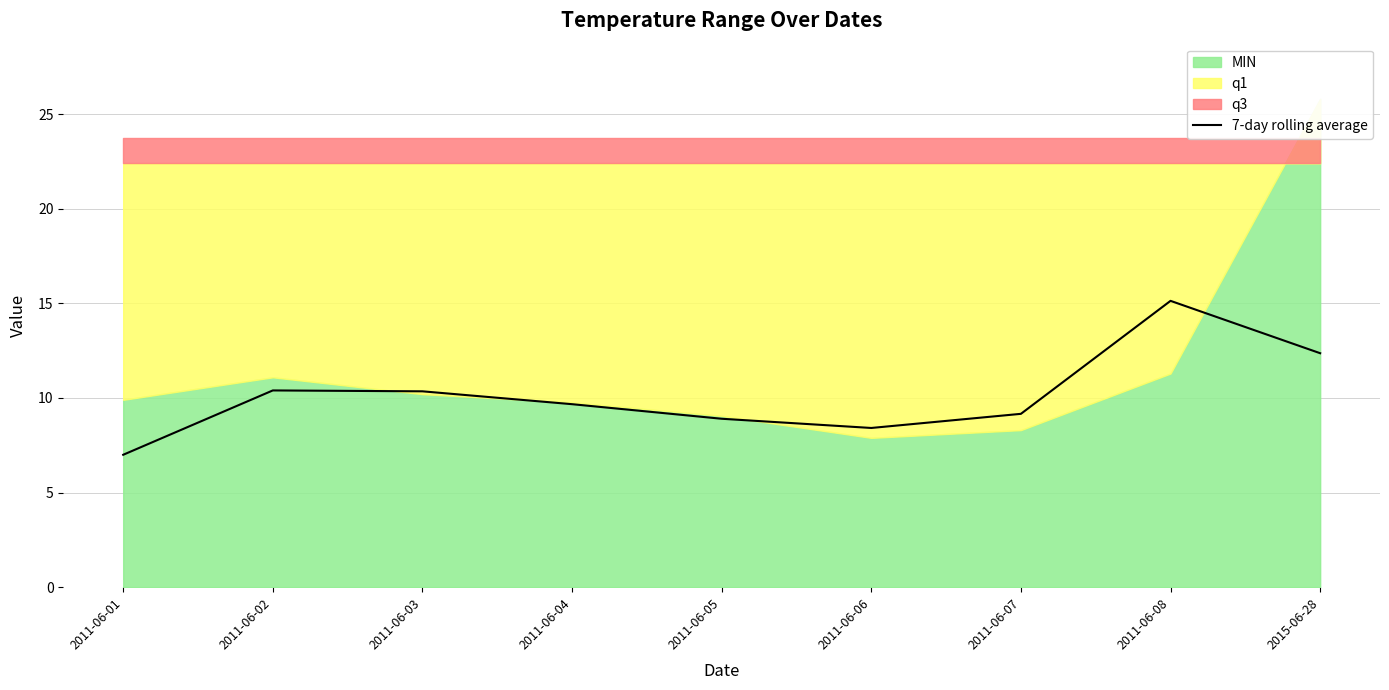

At which label does 7-day rolling average reach its peak?

2011-06-08